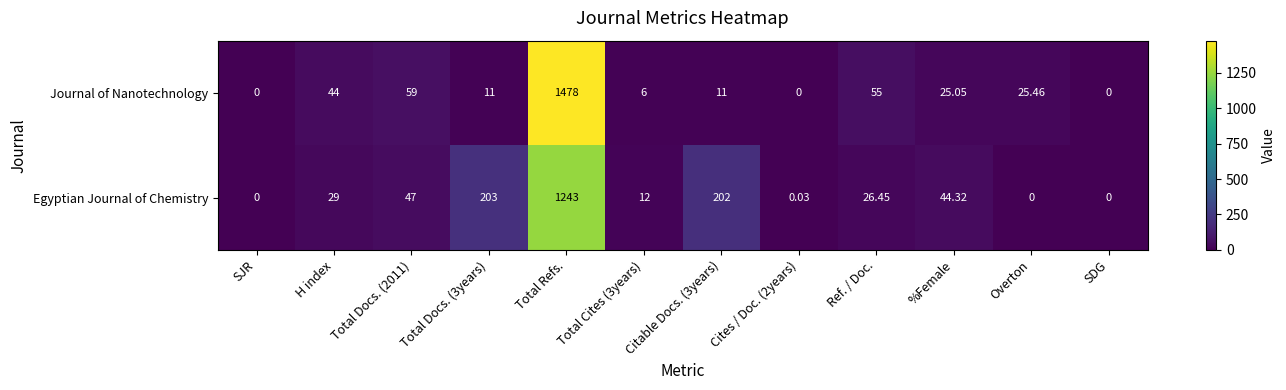

Which series has the largest total across all categories?

Egyptian Journal of Chemistry